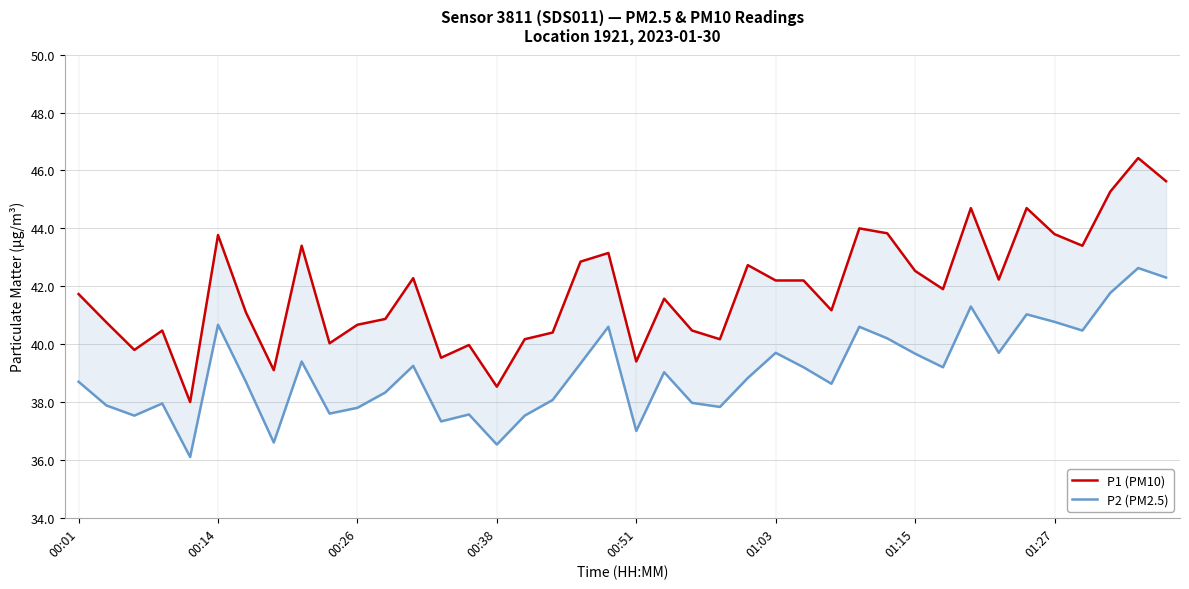

Reading right to left, list all the values displayed in this chart.

P1 (PM10): 45.6	46.4	45.3	43.4	43.8	44.7	42.2	44.7	41.9	42.5	43.8	44.0	41.2	42.2	42.2	42.7	40.2	40.5	41.6	39.4	43.1	42.9	40.4	40.2	38.5	40.0	39.5	42.3	40.9	40.7	40.0	43.4	39.1	41.1	43.8	38.0	40.5	39.8	40.8	41.7
P2 (PM2.5): 42.3	42.6	41.8	40.5	40.8	41.0	39.7	41.3	39.2	39.7	40.2	40.6	38.6	39.2	39.7	38.8	37.8	38.0	39.0	37.0	40.6	39.3	38.1	37.5	36.5	37.6	37.3	39.2	38.3	37.8	37.6	39.4	36.6	38.7	40.7	36.1	38.0	37.5	37.9	38.7